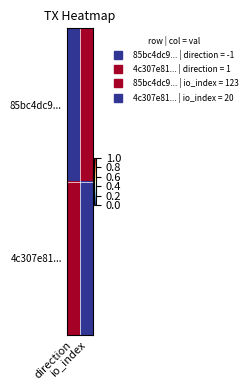

Reading left to right, extract all data points from this chart.

85bc4dc9...: direction=0	io_index=1
4c307e81...: direction=1	io_index=0